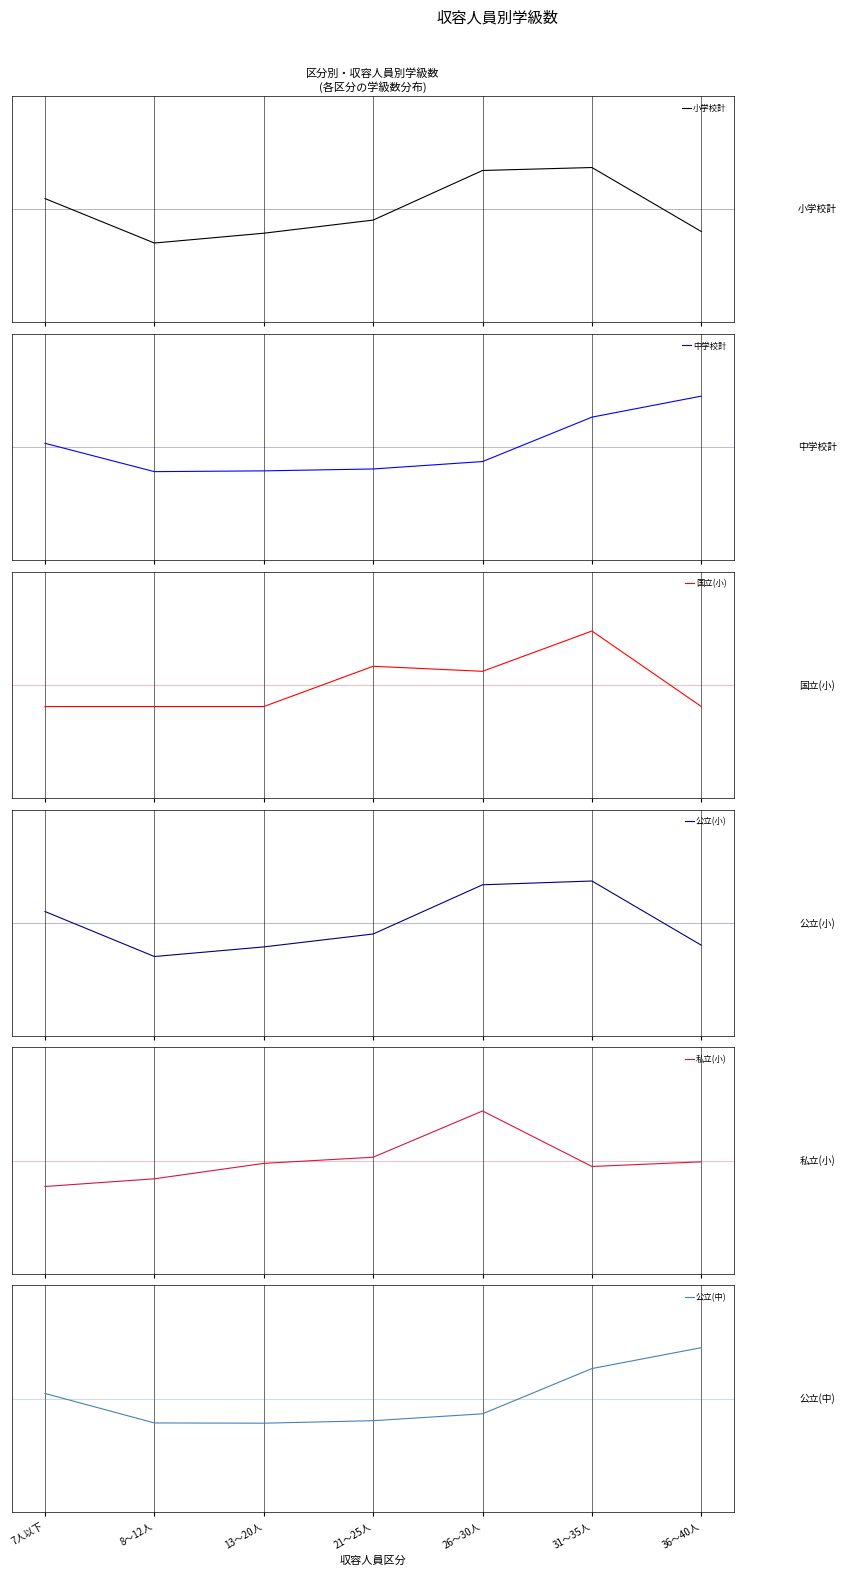

At which label does 公立(中) first exceed 0?

7人以下